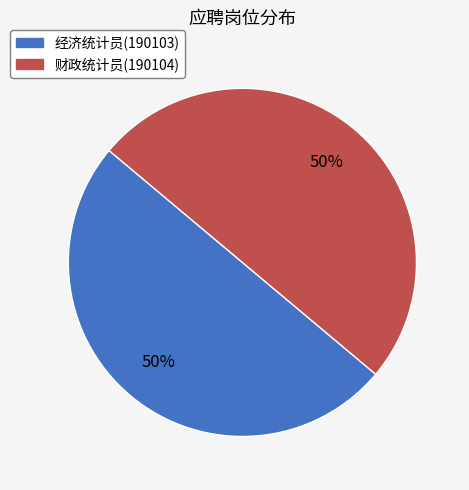

The 财政统计员(190104) slice represents 44% of the pie. True or false?

False